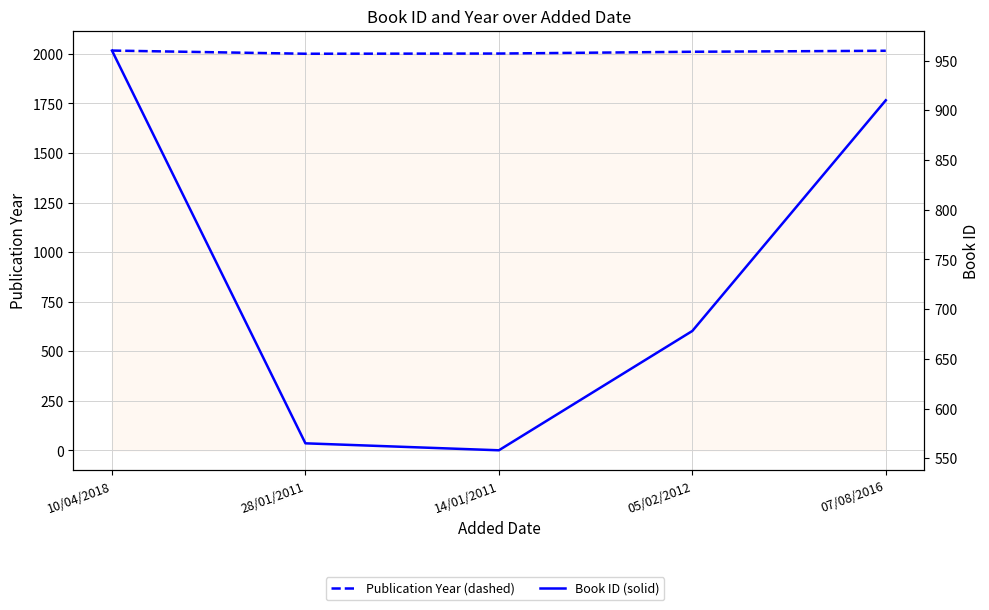

True or false: Book ID (dashed) and Year (solid) intersect in this chart.

False